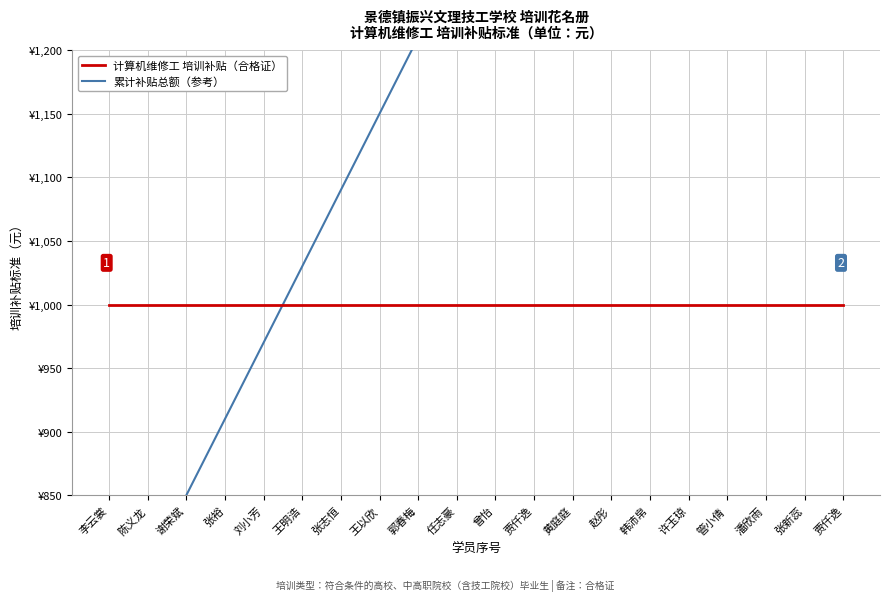

Which series has the largest total across all categories?

累计补贴总额（参考）